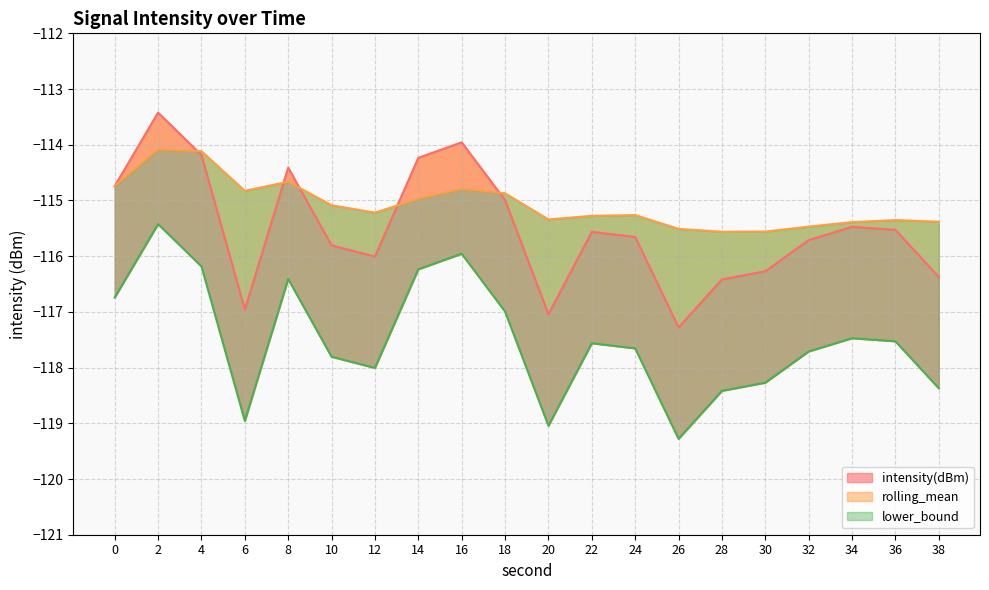

How many lines are shown in the chart?

3